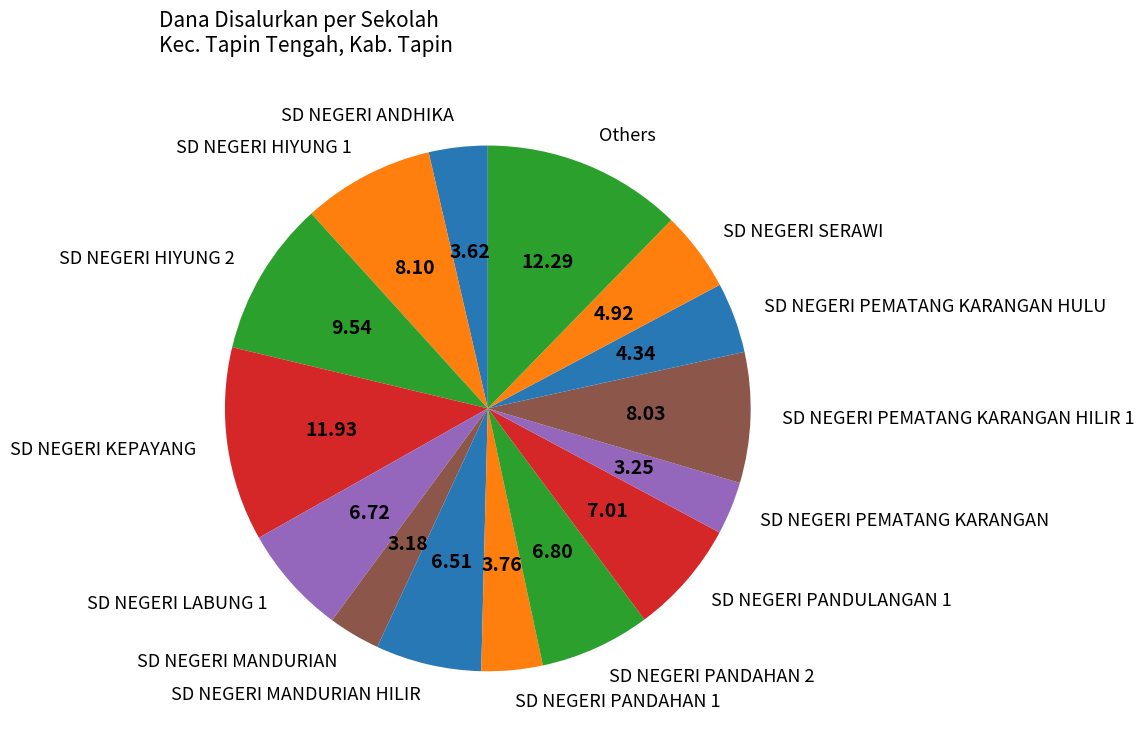

Is there a majority slice in this chart?

No